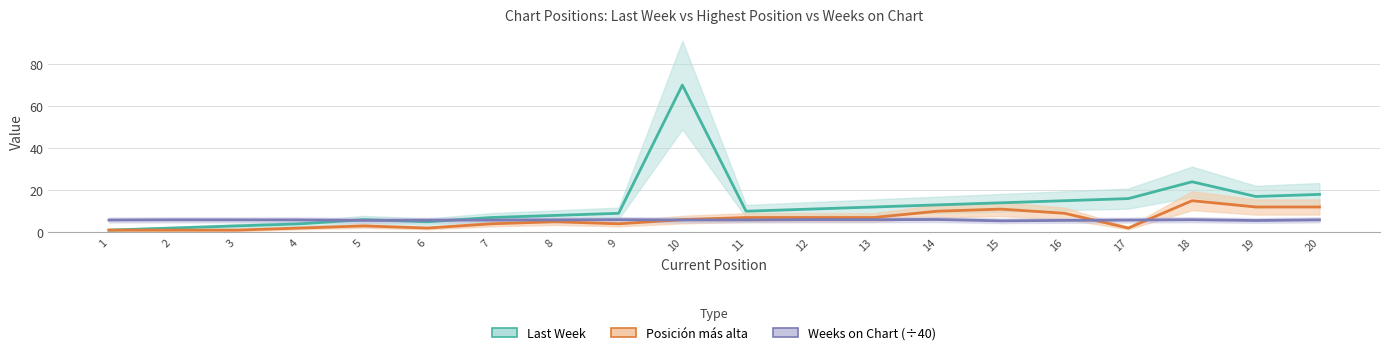

True or false: Posición más alta has more than 2 points higher than both neighbors.

True